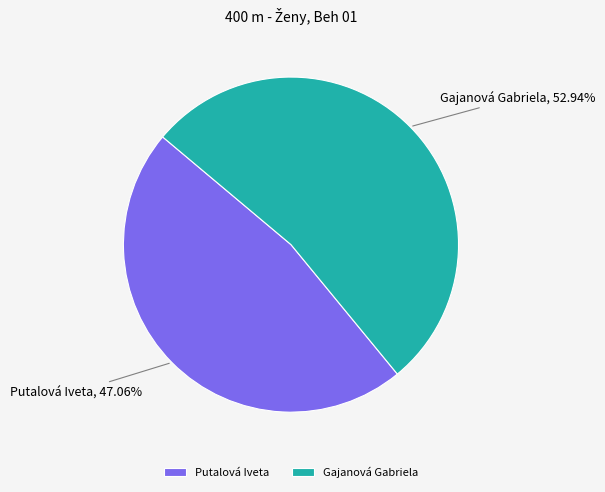

What is the ratio of the value at Putalová Iveta to the value at Gajanová Gabriela?

0.9